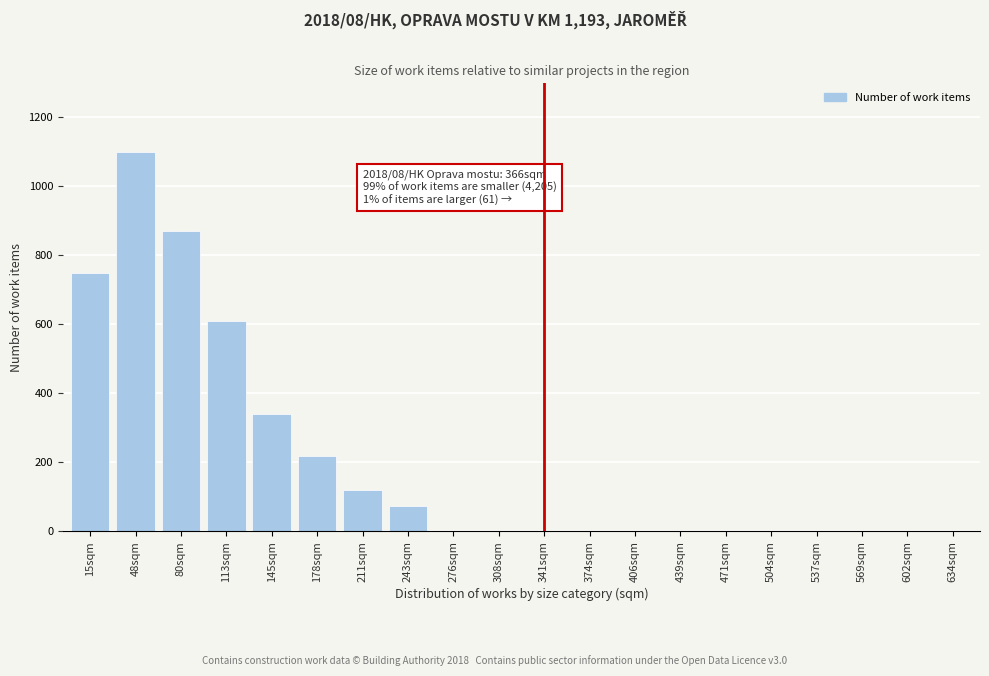

Reading left to right, what are all the values shown in this chart?

15sqm=750	48sqm=1100	80sqm=870	113sqm=610	145sqm=340	178sqm=220	211sqm=120	243sqm=75	276sqm=0	308sqm=0	341sqm=0	374sqm=0	406sqm=0	439sqm=0	471sqm=0	504sqm=0	537sqm=0	569sqm=0	602sqm=0	634sqm=0